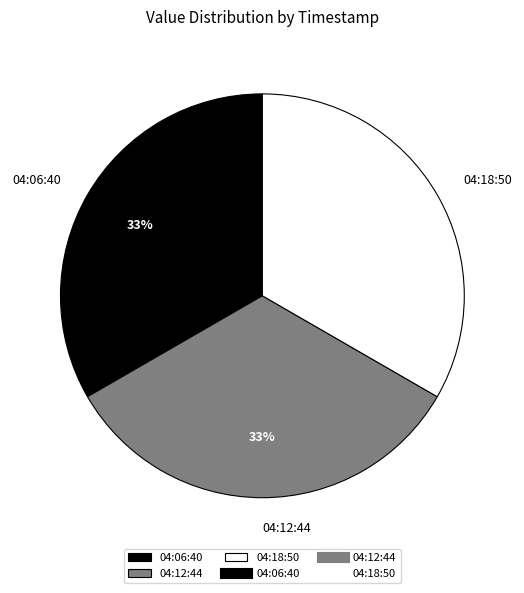

To the nearest percent, what portion does 04:06:40 represent?

33%